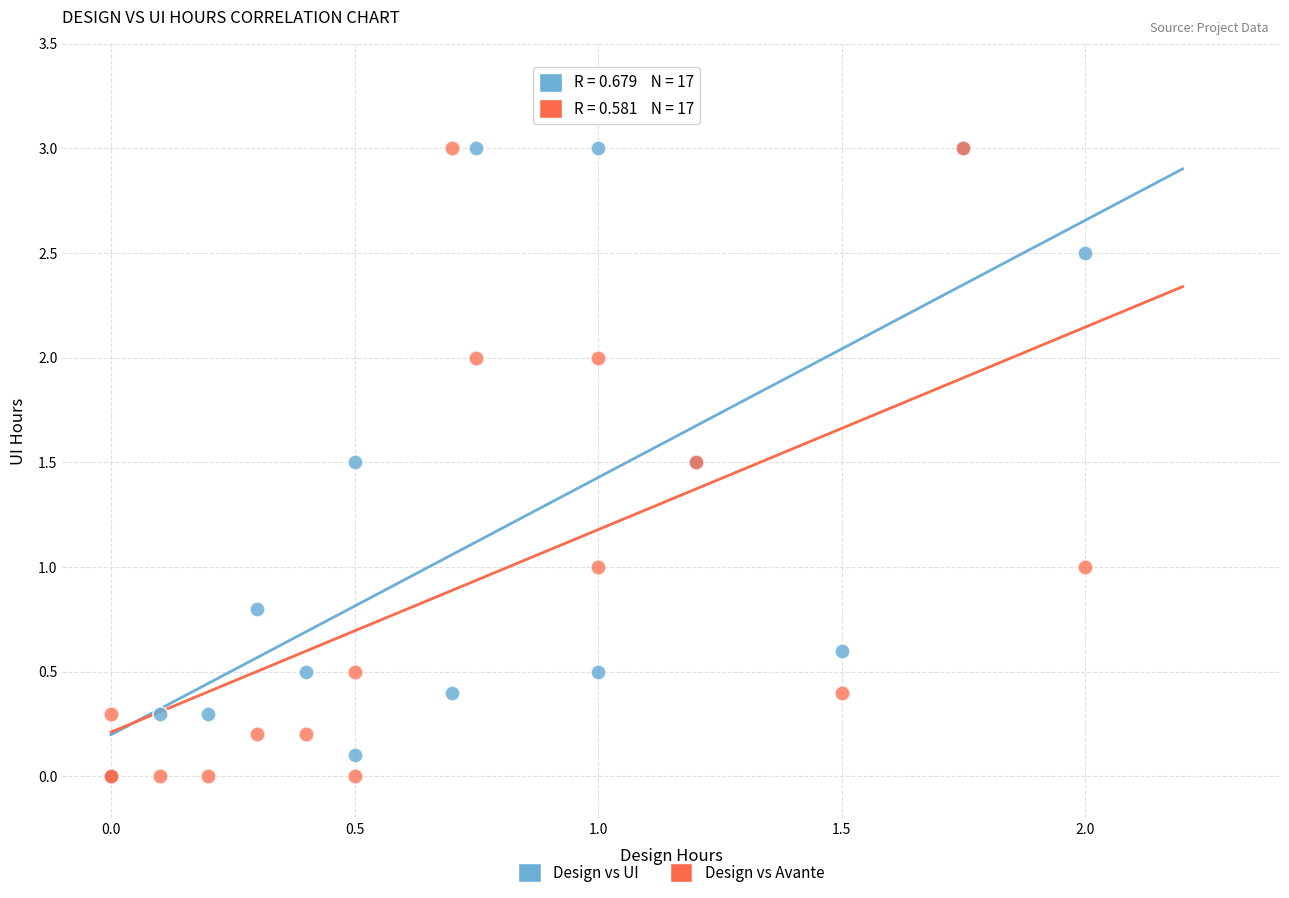

What are all the series names shown in the legend?

Design vs UI, Design vs Avante